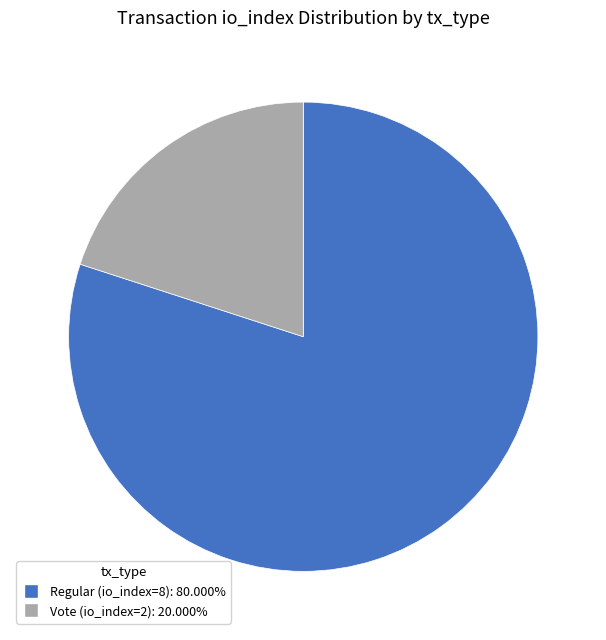

Which slice is the smallest?

Vote (io_index=2)